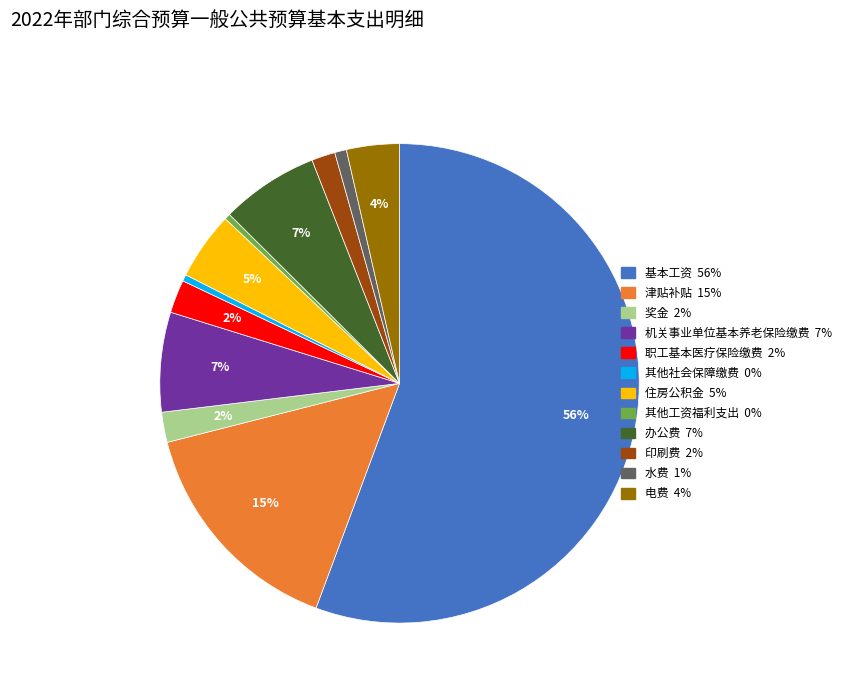

Between 水费 and 住房公积金, which is larger?

住房公积金